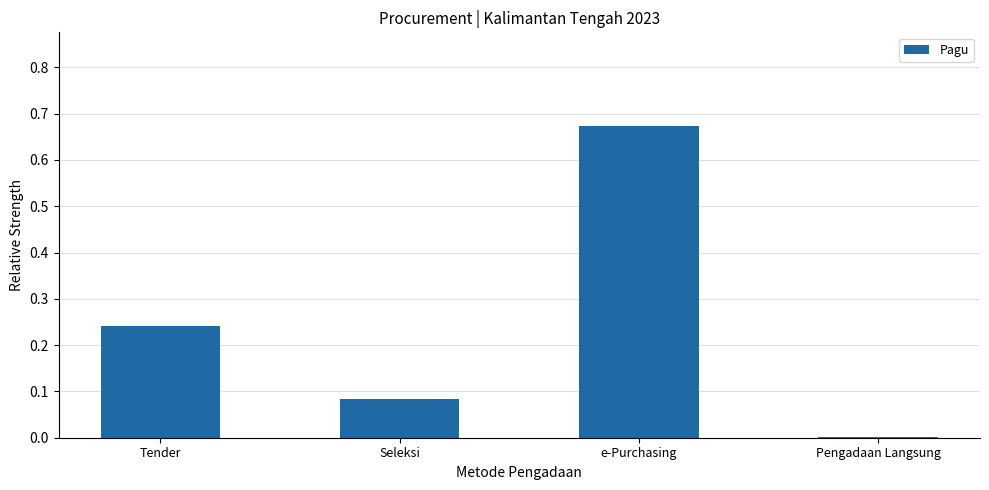

Which category has the highest value across all series?

e-Purchasing